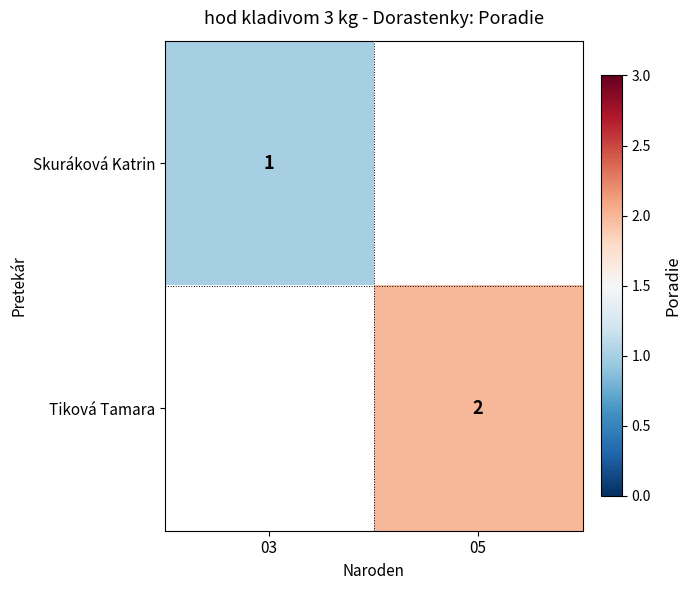

Is it true that Tiková Tamara equals 3 at 05?

False